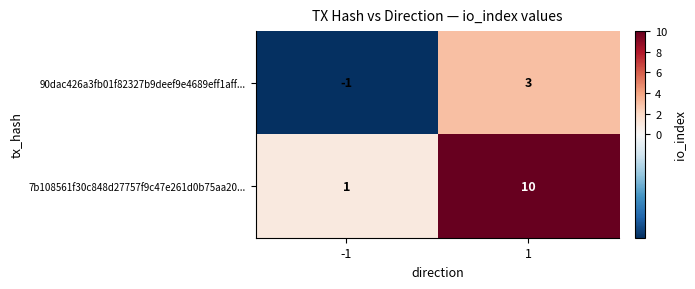

The value of 90dac426a3fb01f82327b9deef9e4689eff1aff... at 1 is 1. True or false?

False